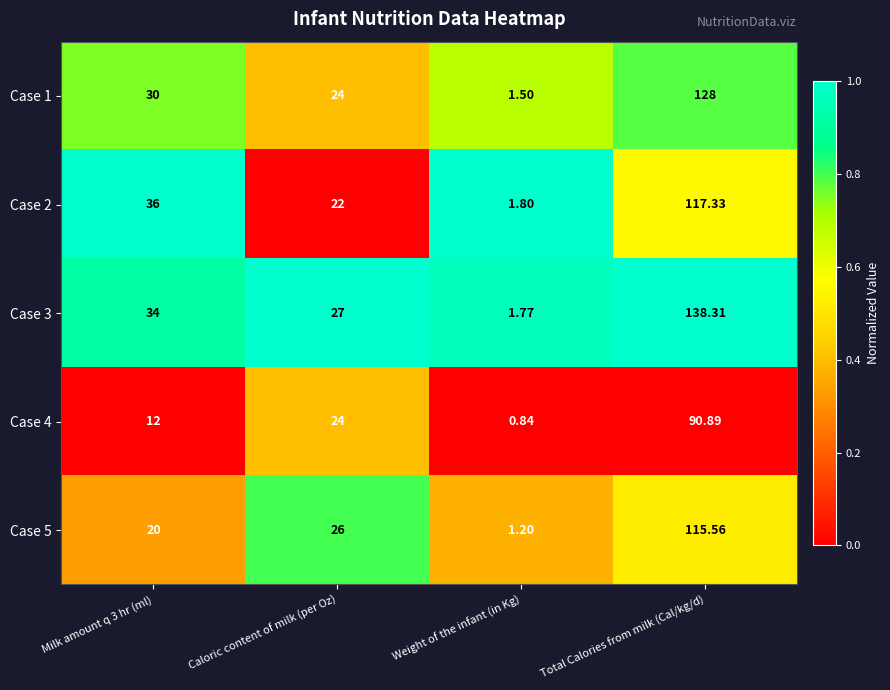

At which label does Case 1 reach its minimum?

Weight of the infant (in Kg)